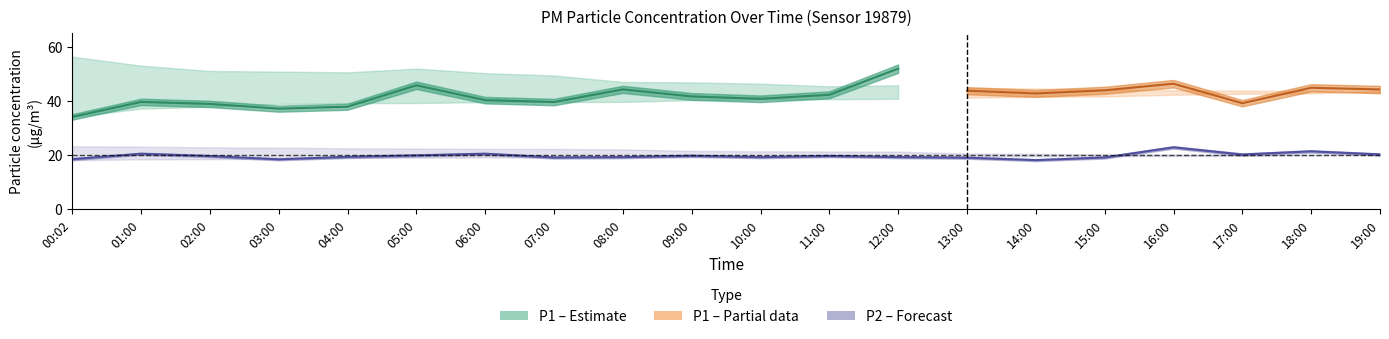

True or false: P2_upper and P1_upper cross at least once.

False